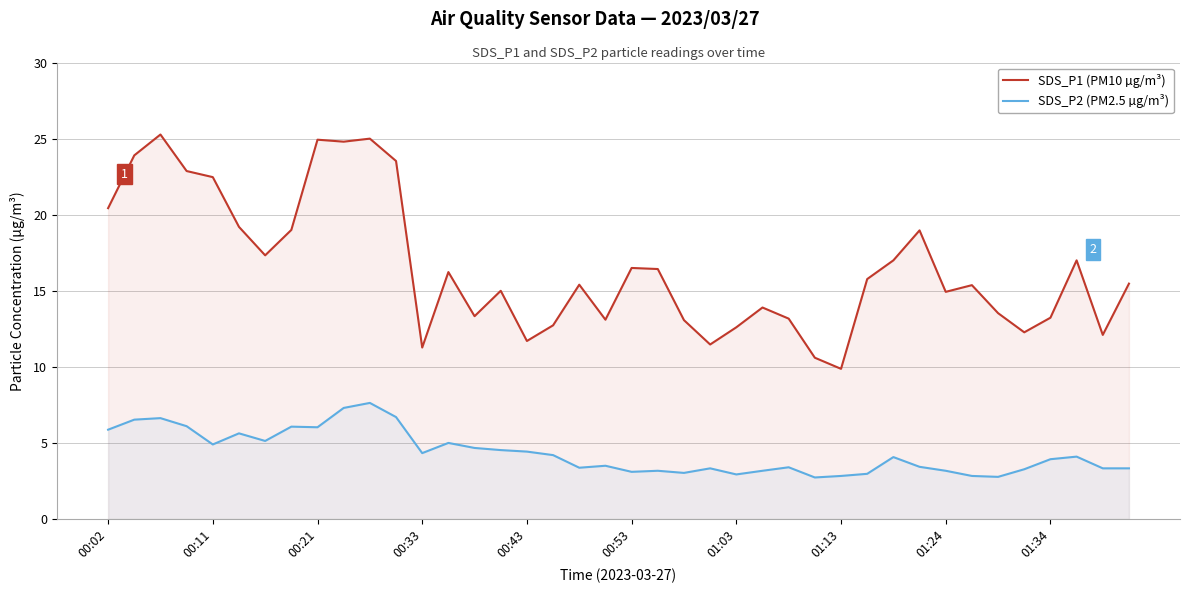

List the series in order of their peak value, highest first.

SDS_P1 (PM10 µg/m³), SDS_P2 (PM2.5 µg/m³)